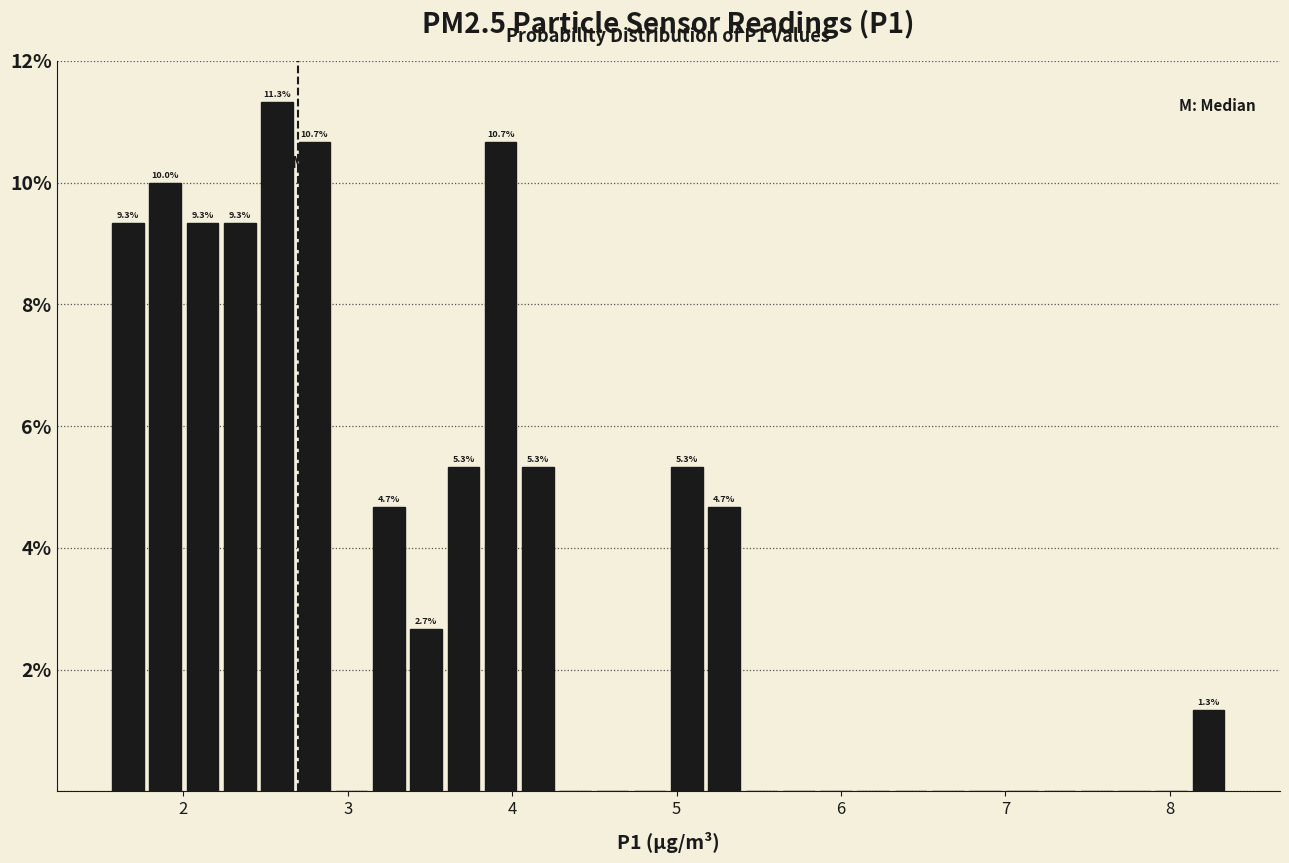

Around what value on the x-axis is the tallest bar? Give the approximate position of its centre, as read against the axis.

2.6